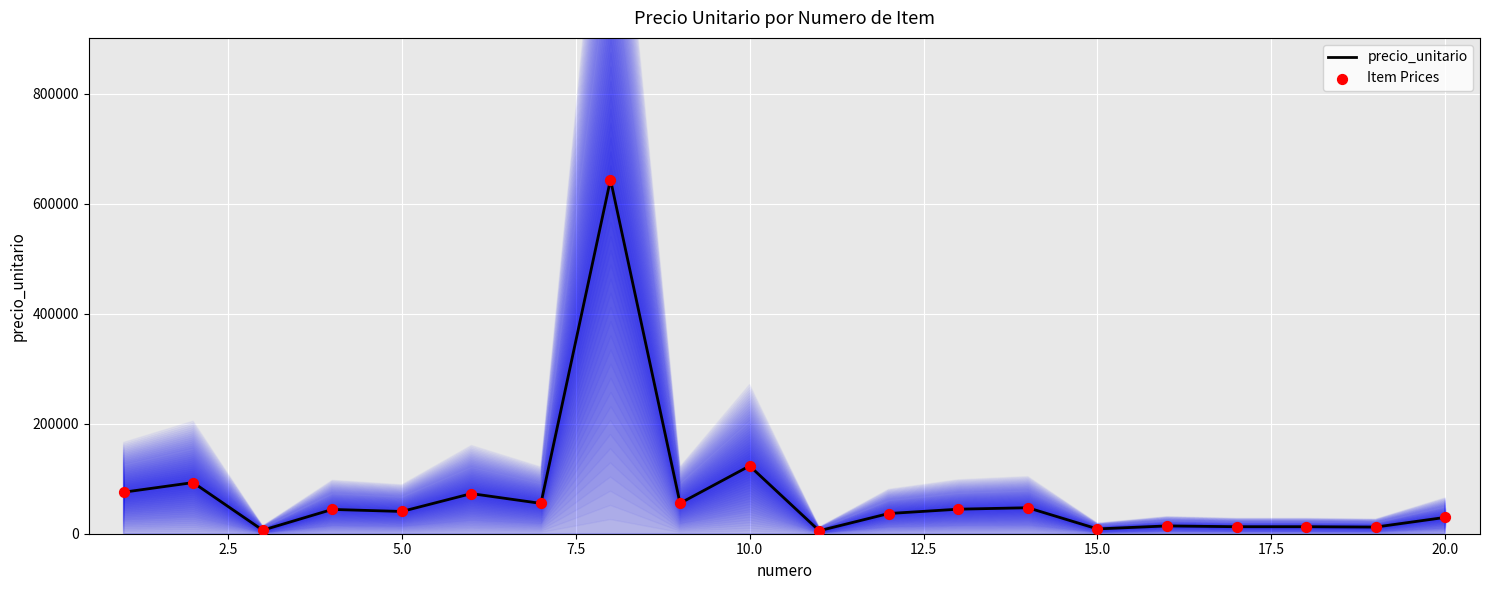

Is the value of precio_unitario at 0.0 greater than the value of Item Prices at 0.0?

No